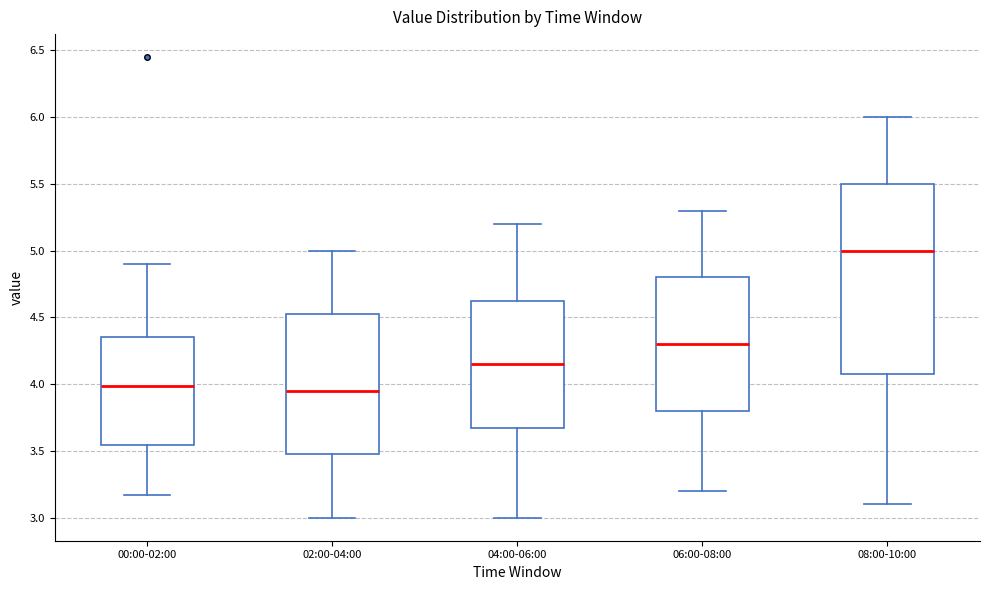

Reading left to right, transcribe this box plot: for each box, give where its median line is, the range the box spans, and where its two whiskers end, as read against the y-axis. The values are not printed on the chart, so give them approximately, as read against the axis.

00:00-02:00: median 4.00, box 3.55 to 4.35, whiskers 3.15 to 4.90
02:00-04:00: median 3.95, box 3.50 to 4.55, whiskers 3.00 to 5.00
04:00-06:00: median 4.15, box 3.70 to 4.65, whiskers 3.00 to 5.20
06:00-08:00: median 4.30, box 3.80 to 4.80, whiskers 3.20 to 5.30
08:00-10:00: median 5.00, box 4.10 to 5.50, whiskers 3.10 to 6.00